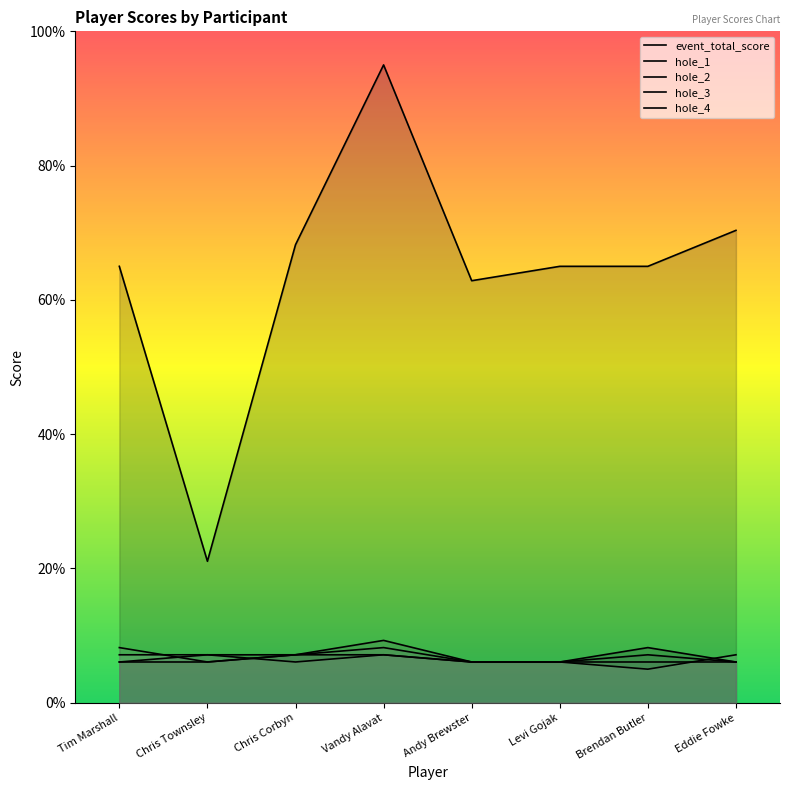

How many lines are shown in the chart?

5